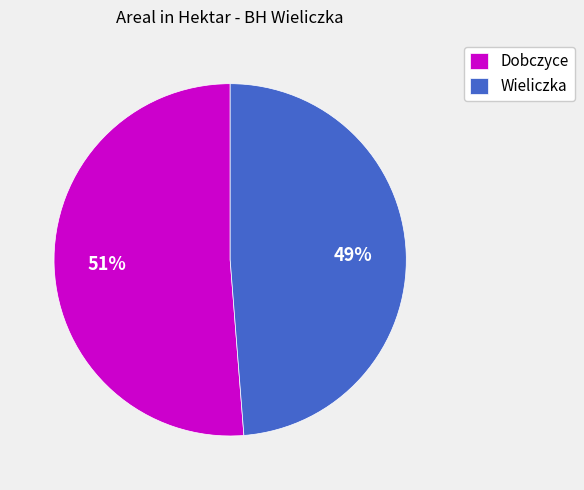

Between Wieliczka and Dobczyce, which is larger?

Dobczyce